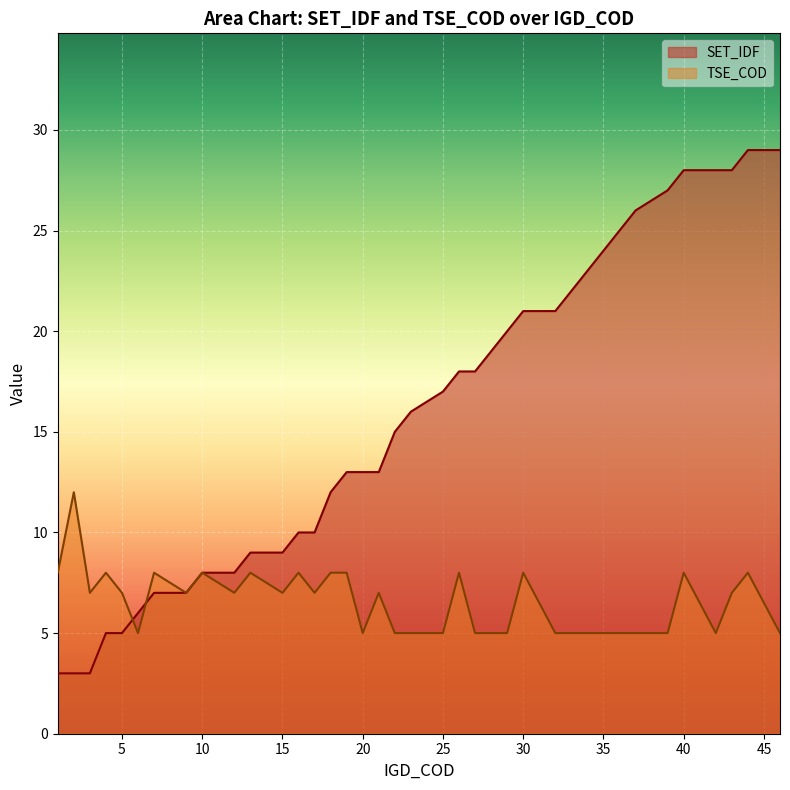

At how many categories does at least one series exceed 23?

9